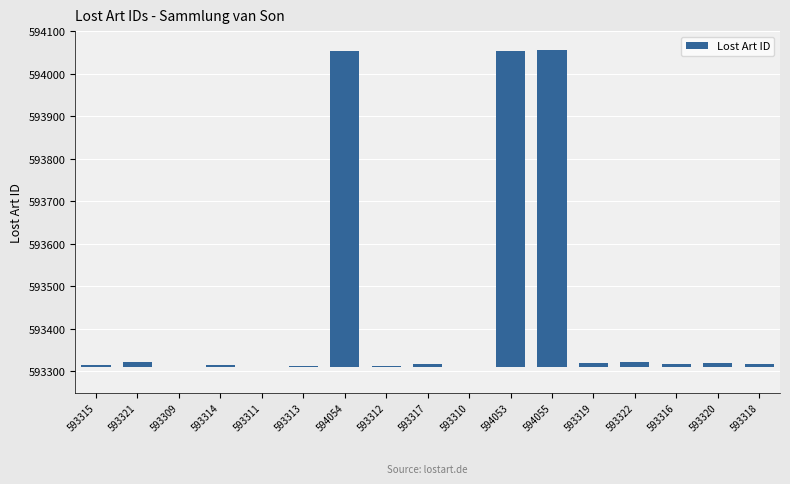

Are the bars horizontal?

No